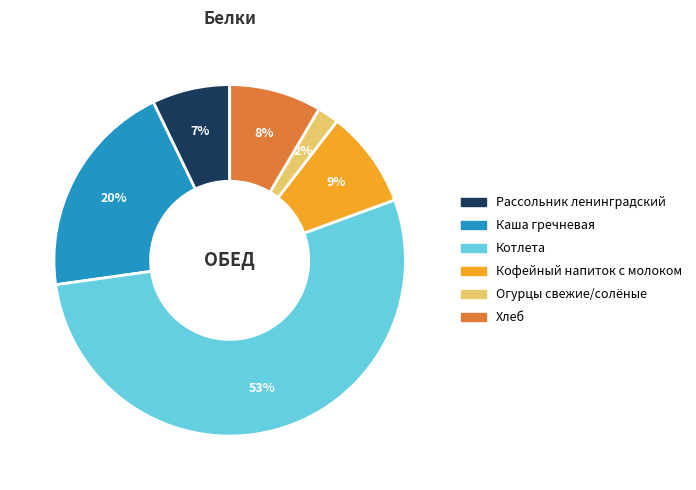

To the nearest percent, what is the combined percentage of Рассольник ленинградский and Огурцы свежие/солёные?

9%